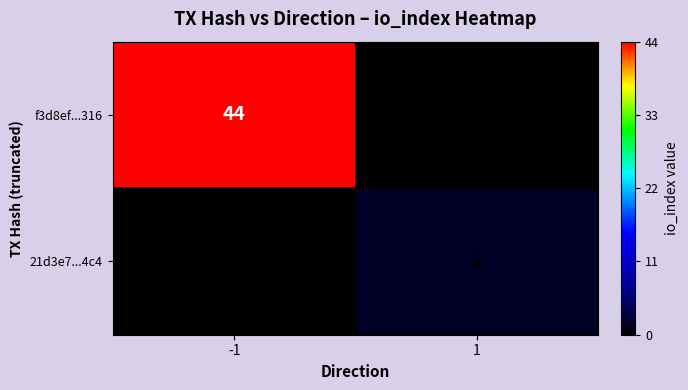

Is the value of f3d8ef...316 at -1 greater than the value of 21d3e7...4c4 at 1?

Yes